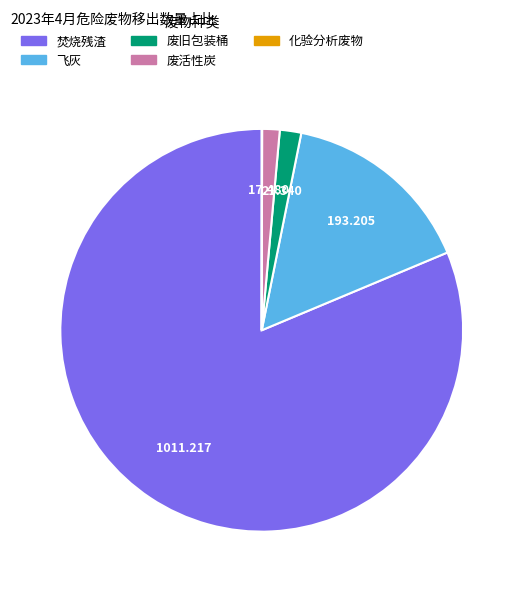

Which slice is the largest?

焚烧残渣